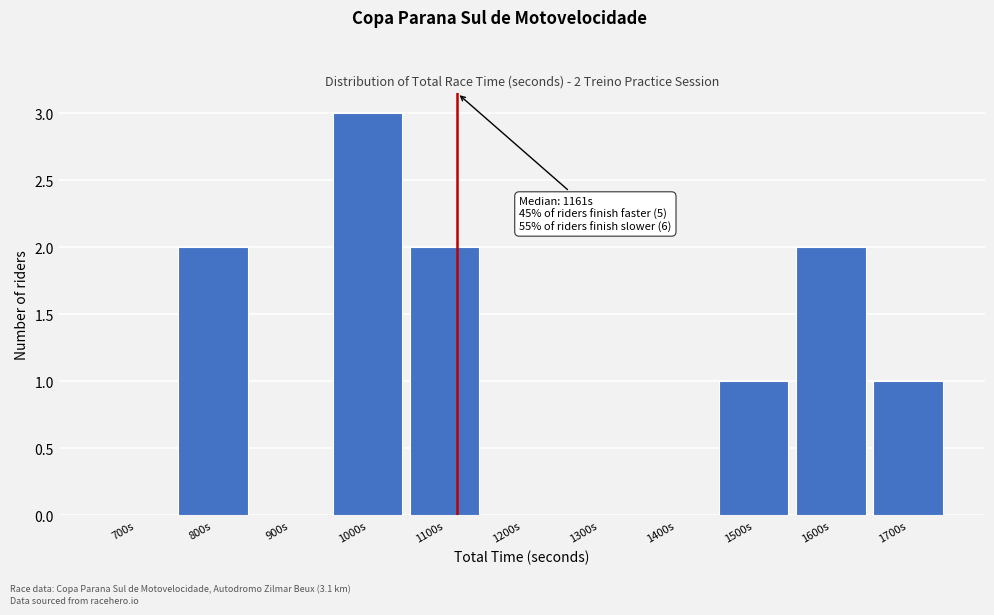

Reading right to left, list all the values displayed in this chart.

1700s=1	1600s=2	1500s=1	1400s=0	1300s=0	1200s=0	1100s=2	1000s=3	900s=0	800s=2	700s=0